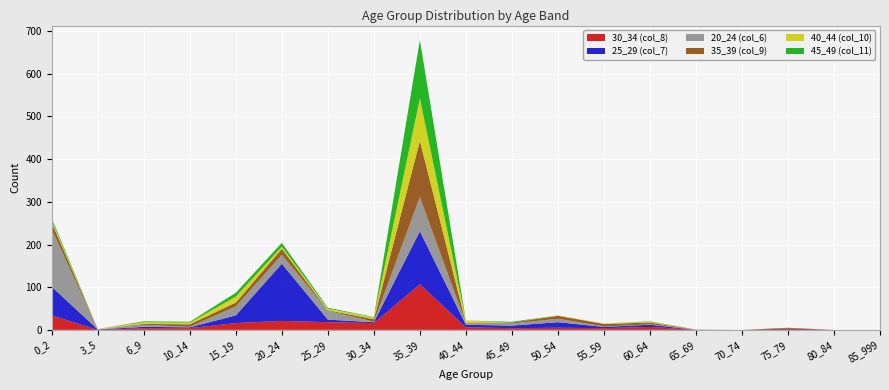

Reading left to right, list all the values displayed in this chart.

30_34 (col_8): 34	0	4	4	16	21	18	16	107	6	4	5	4	7	0	0	3	0	0
25_29 (col_7): 67	1	3	2	18	134	6	2	124	6	6	13	3	5	0	0	1	0	0
20_24 (col_6): 134	0	5	1	21	21	21	1	80	3	5	8	1	1	1	0	0	0	0
35_39 (col_9): 16	0	2	6	9	14	1	6	132	1	2	7	6	4	0	0	0	0	0
40_44 (col_10): 5	1	4	4	14	5	4	4	99	6	0	1	1	2	0	0	0	0	0
45_49 (col_11): 5	0	2	2	9	9	2	1	137	0	2	0	0	1	0	0	1	0	0